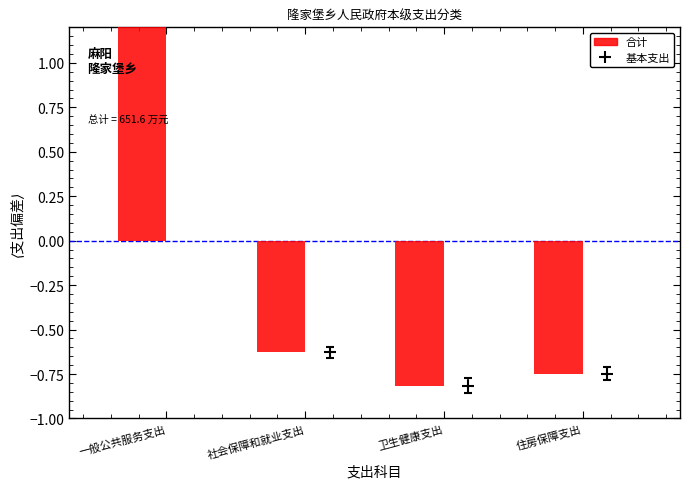

What is the difference between the maximum and minimum values?

3.0